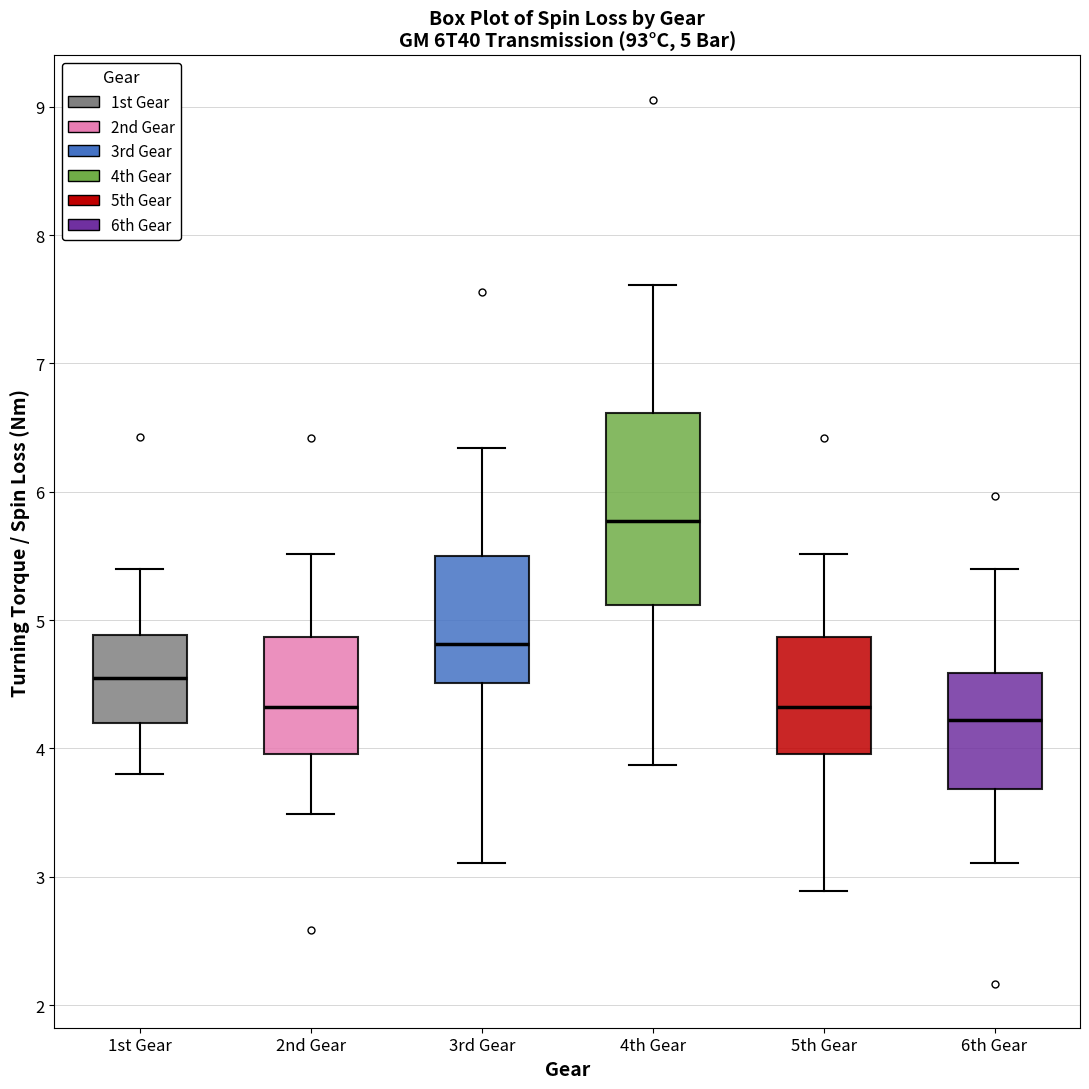

Which box is the tallest, from its lower edge to its upper edge?

4th Gear